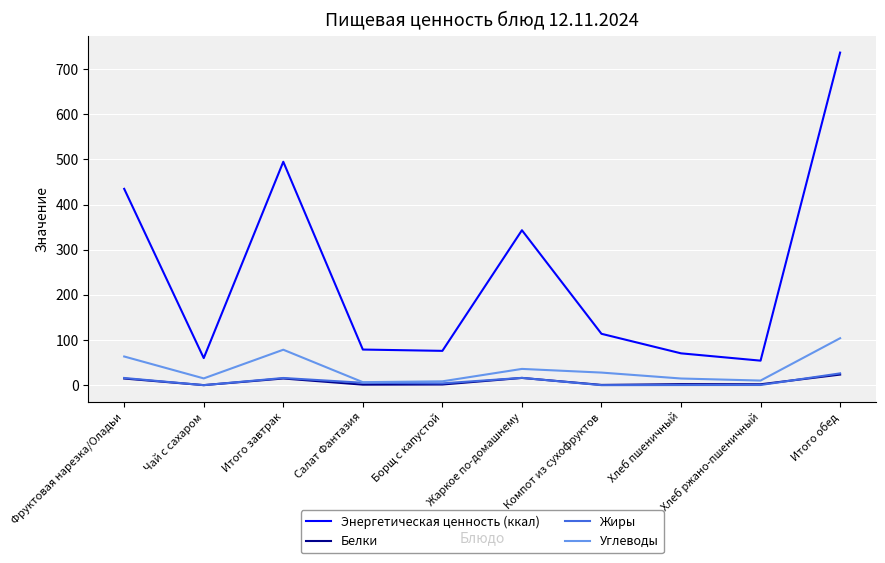

What is the sum of all Жиры values?

84.1